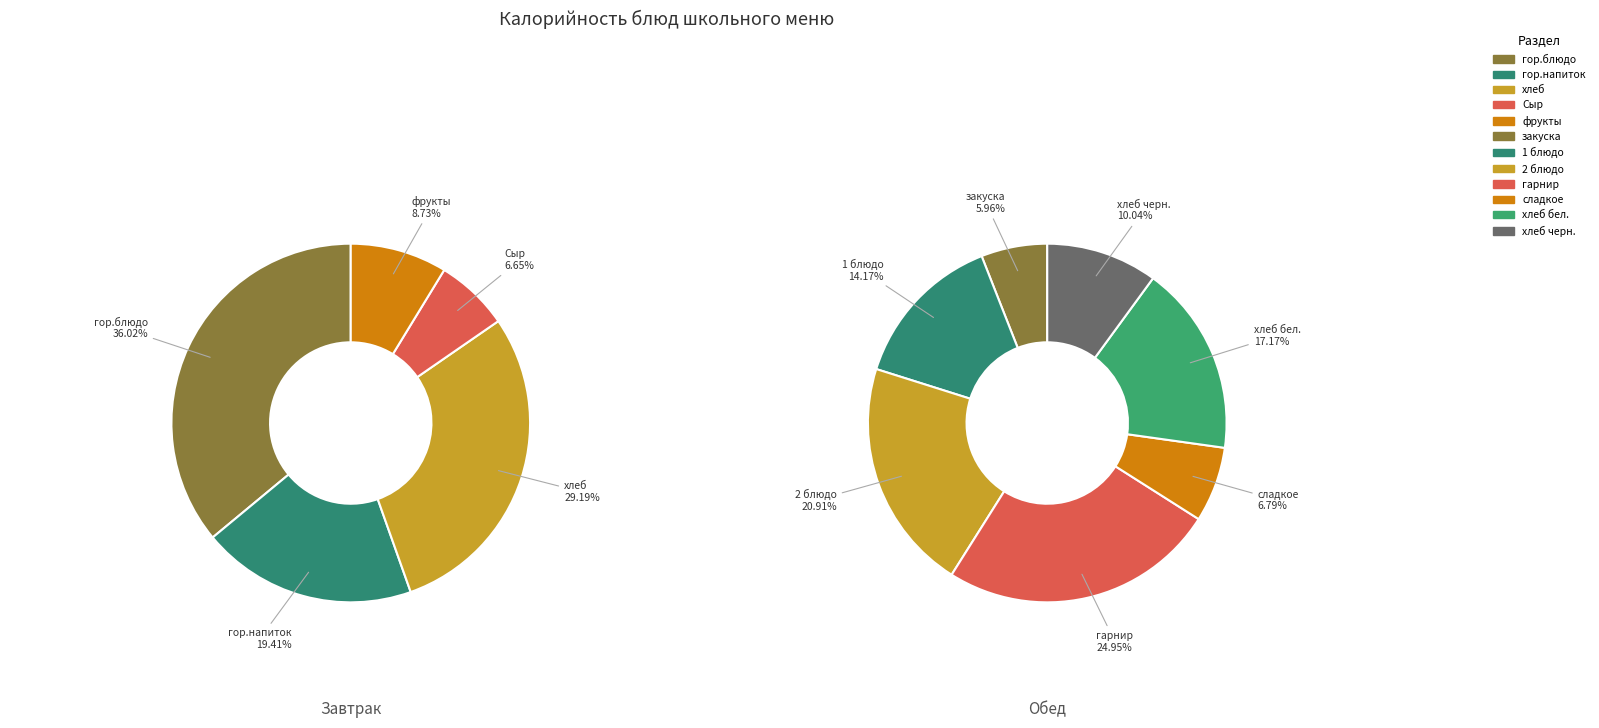

Do сладкое and 2 блюдо together represent more than half of the pie?

No